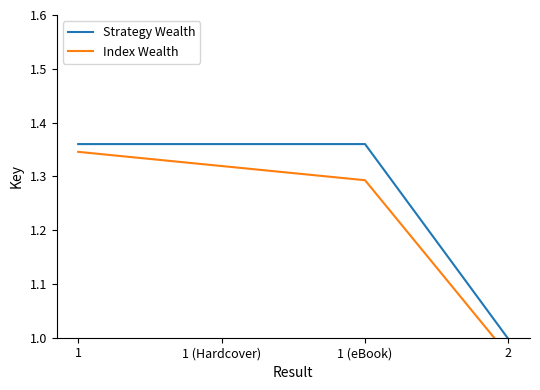

True or false: Index Wealth has a value of 0.7 at 1 (eBook).

False